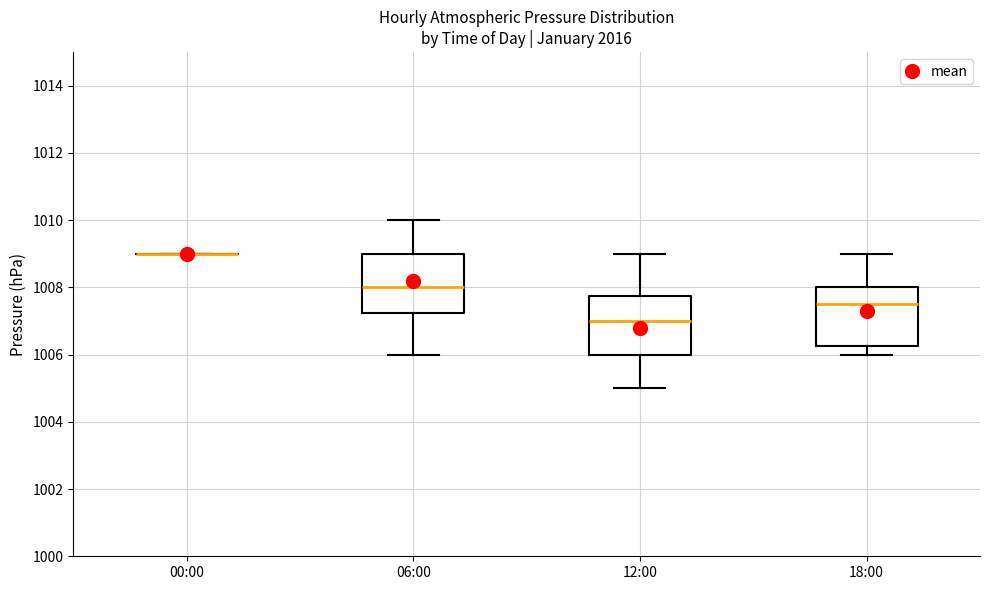

Reading left to right, transcribe this box plot: for each box, give where its median line is, the range the box spans, and where its two whiskers end, as read against the y-axis. The values are not printed on the chart, so give them approximately, as read against the axis.

00:00: box collapsed to a line at 1009.0, whiskers 1009.0 to 1009.0
06:00: median 1008.0, box 1007.2 to 1009.0, whiskers 1006.0 to 1010.0
12:00: median 1007.0, box 1006.0 to 1007.8, whiskers 1005.0 to 1009.0
18:00: median 1007.6, box 1006.2 to 1008.0, whiskers 1006.0 to 1009.0